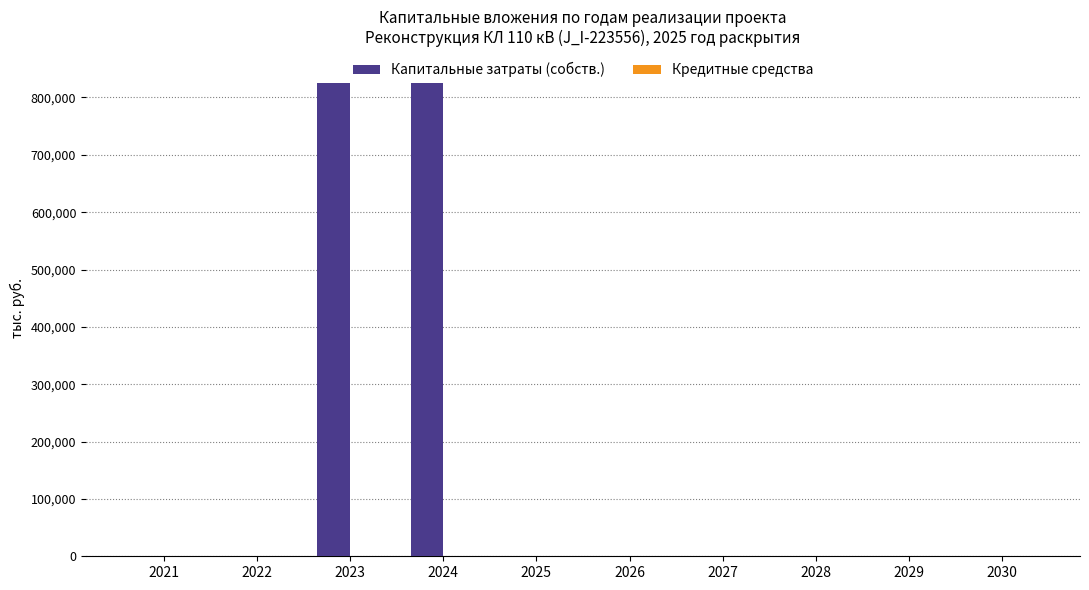

How many values exceed 0?

2